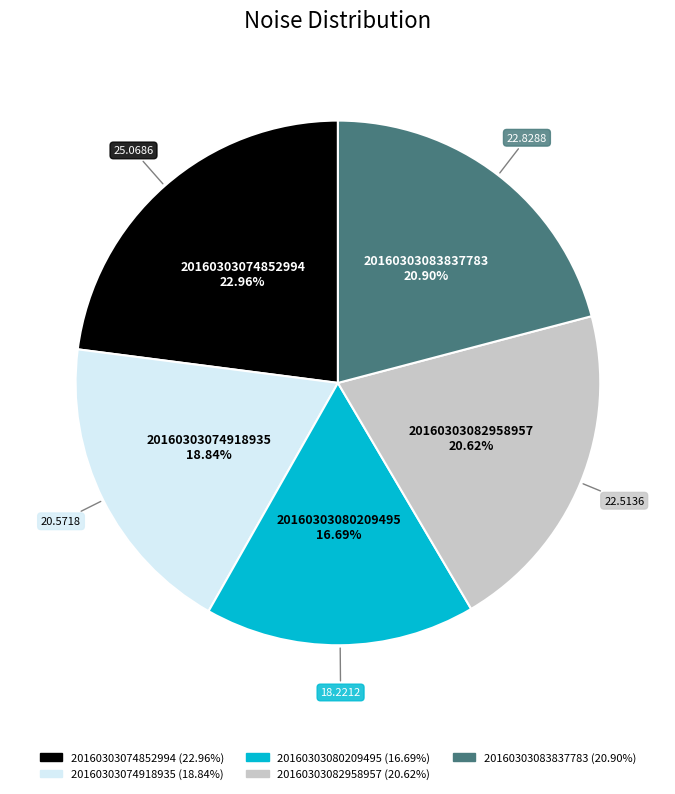

To the nearest percent, what portion does 20160303074918935 represent?

19%